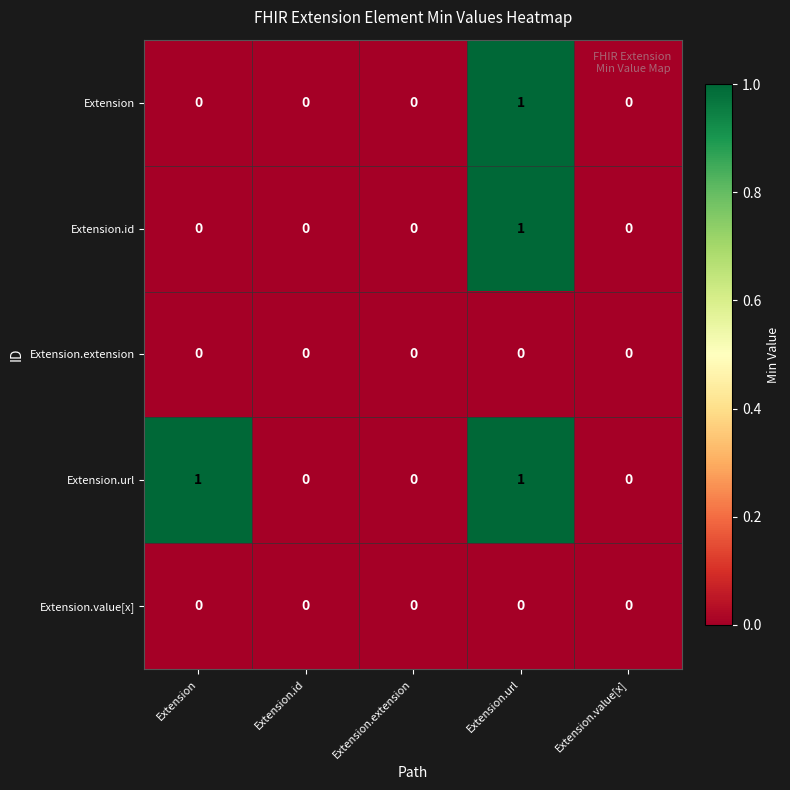

Which series has the largest total across all categories?

Extension.url